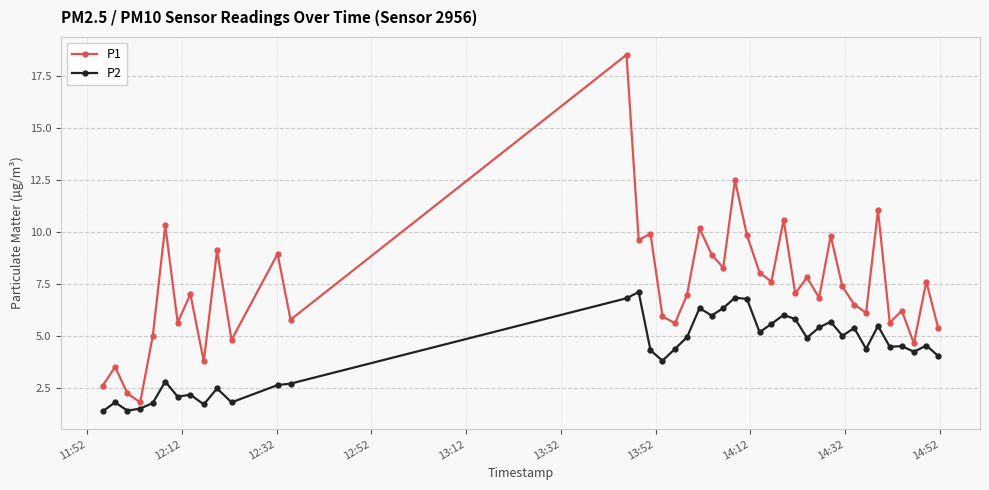

List the series in order of their peak value, lowest first.

P2, P1